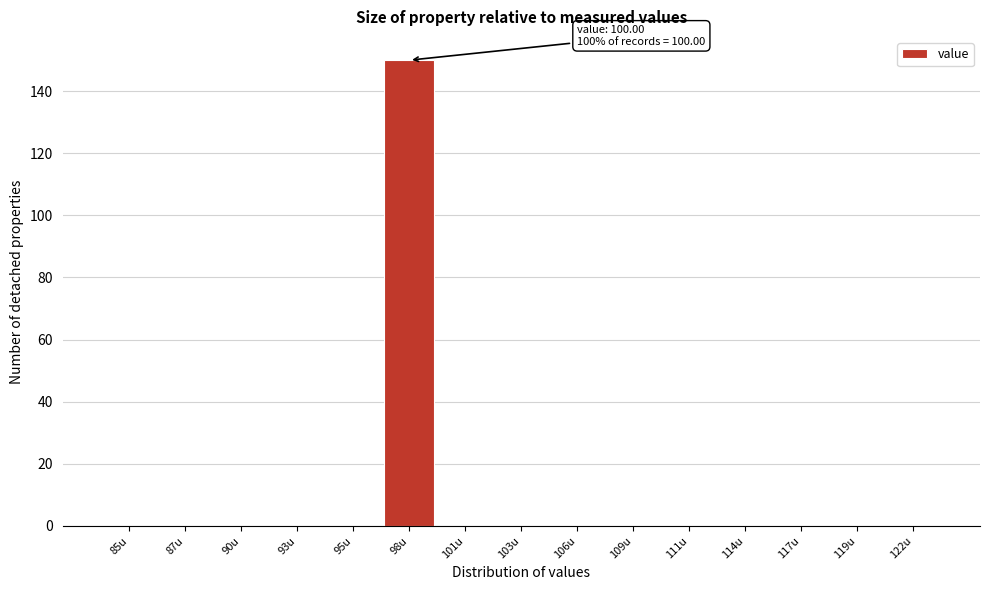

Reading left to right, transcribe all the data shown in this chart.

85u=0	87u=0	90u=0	93u=0	95u=0	98u=150	101u=0	103u=0	106u=0	109u=0	111u=0	114u=0	117u=0	119u=0	122u=0